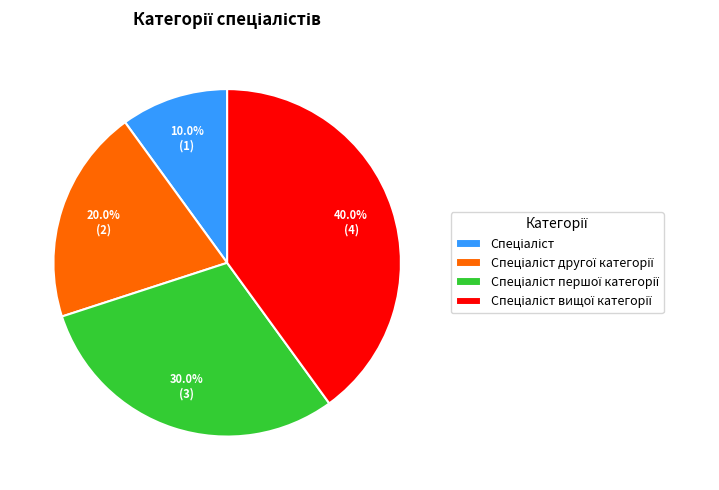

Is there a majority slice in this chart?

No